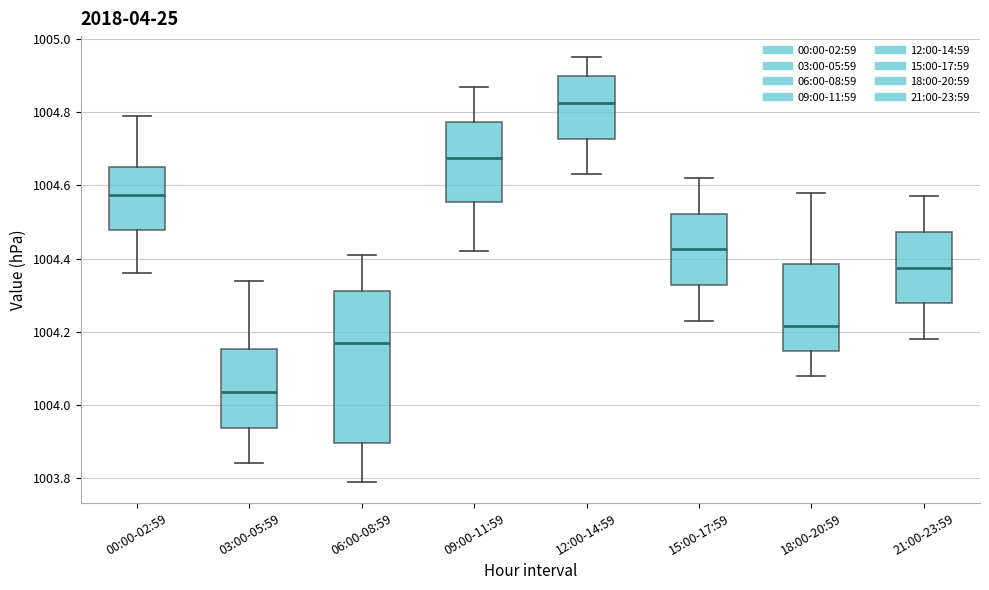

Reading left to right, read every box against the y-axis: the position of its median line, the range the box covers, and the ends of its whiskers. The values are not printed on the chart, so give them approximately, as read against the axis.

00:00-02:59: median 1004.58, box 1004.48 to 1004.66, whiskers 1004.36 to 1004.80
03:00-05:59: median 1004.04, box 1003.94 to 1004.16, whiskers 1003.84 to 1004.34
06:00-08:59: median 1004.18, box 1003.90 to 1004.32, whiskers 1003.80 to 1004.42
09:00-11:59: median 1004.68, box 1004.56 to 1004.78, whiskers 1004.42 to 1004.88
12:00-14:59: median 1004.82, box 1004.72 to 1004.90, whiskers 1004.64 to 1004.96
15:00-17:59: median 1004.42, box 1004.32 to 1004.52, whiskers 1004.24 to 1004.62
18:00-20:59: median 1004.22, box 1004.14 to 1004.38, whiskers 1004.08 to 1004.58
21:00-23:59: median 1004.38, box 1004.28 to 1004.48, whiskers 1004.18 to 1004.58